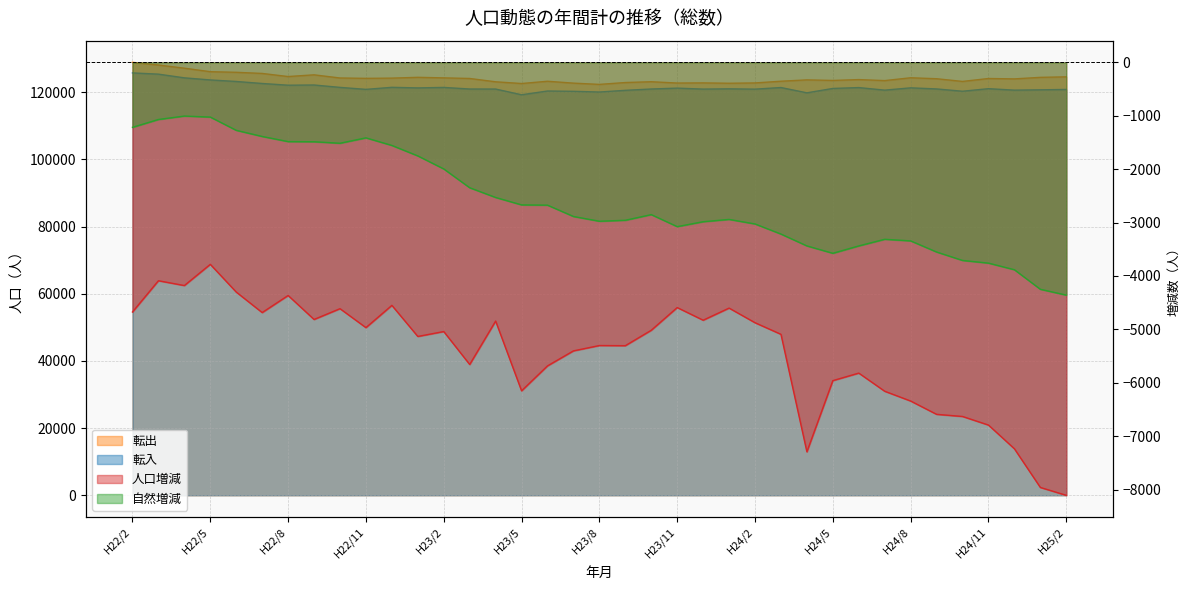

Where does the 転出 series first go above 123986?

H22/2